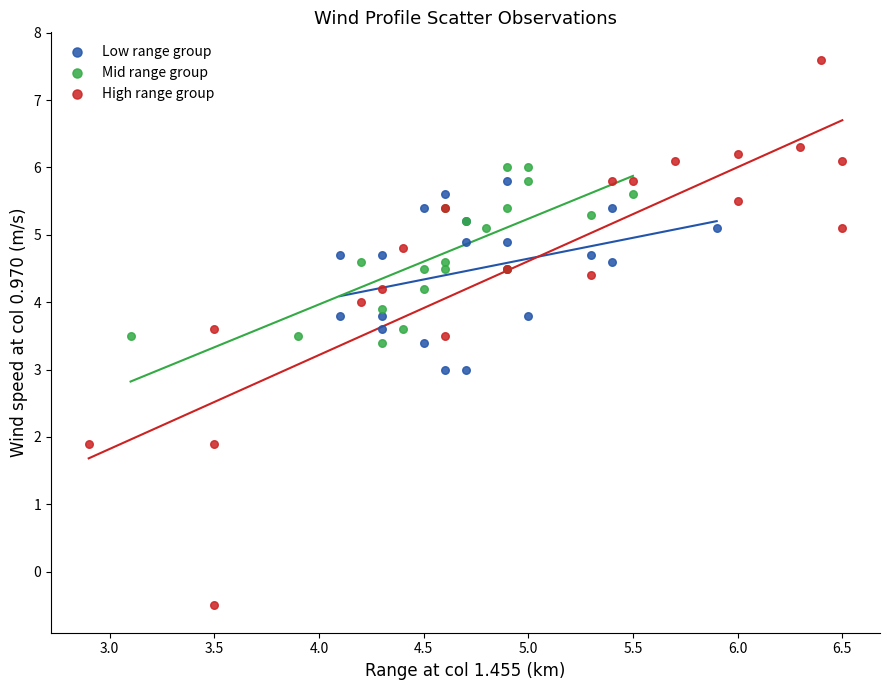

What are all the series names shown in the legend?

Low range group, Mid range group, High range group